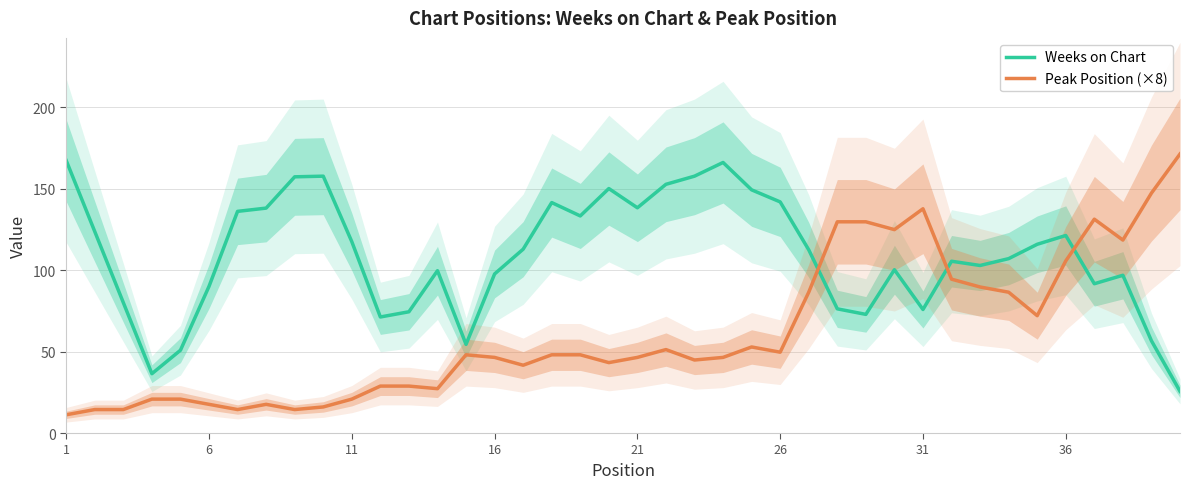

What is the value of the Weeks on Chart point at the 40th from the left?

25.6